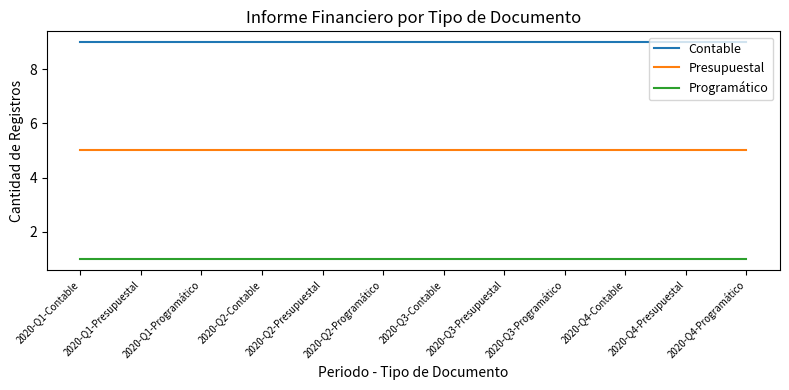

What position from the left is 2020-Q3-Contable?

7